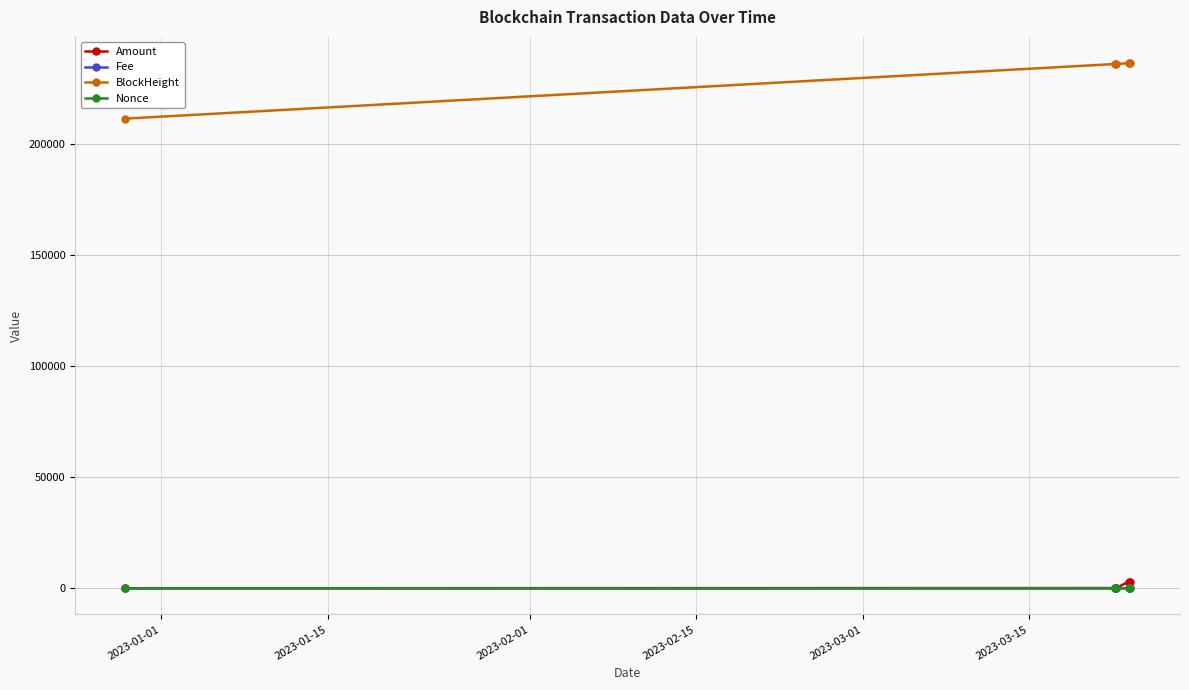

What is the greatest value displayed?

236326.0